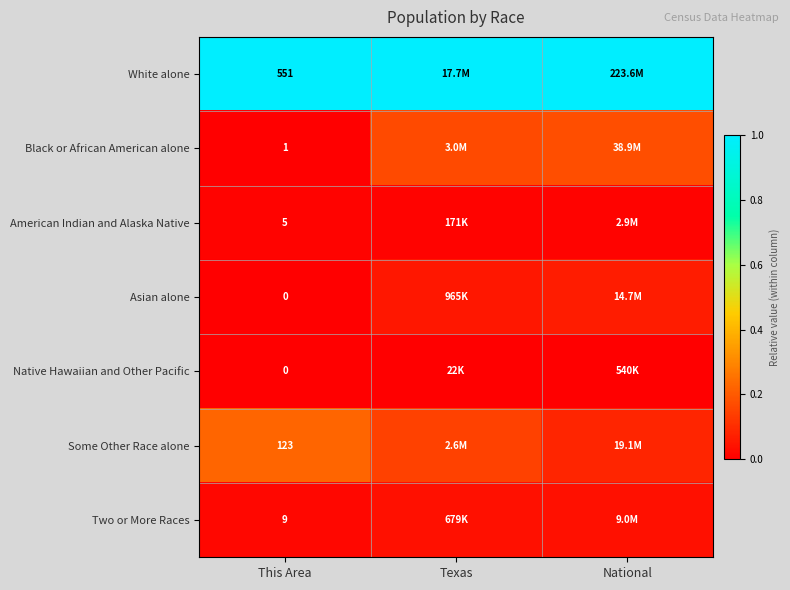

At which label does Native Hawaiian and Other Pacific reach its minimum?

This Area